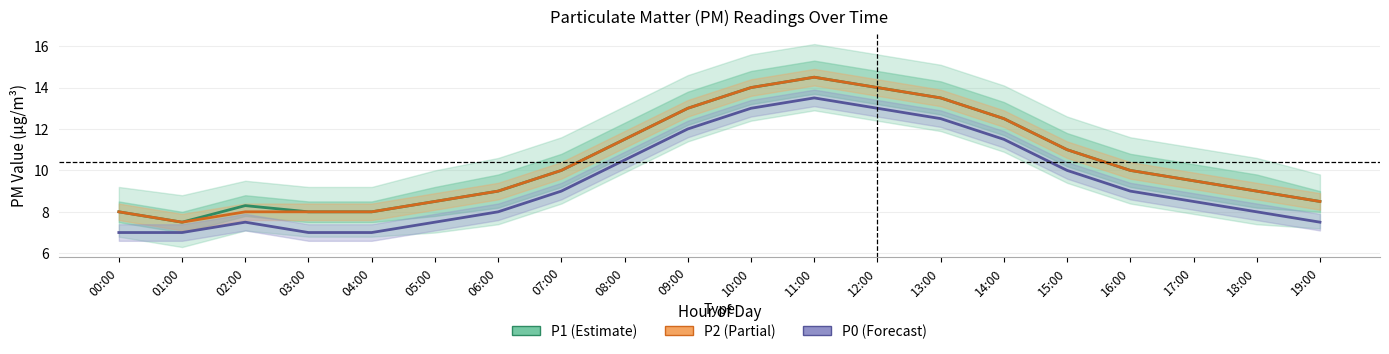

What is the maximum value for P0?

13.5